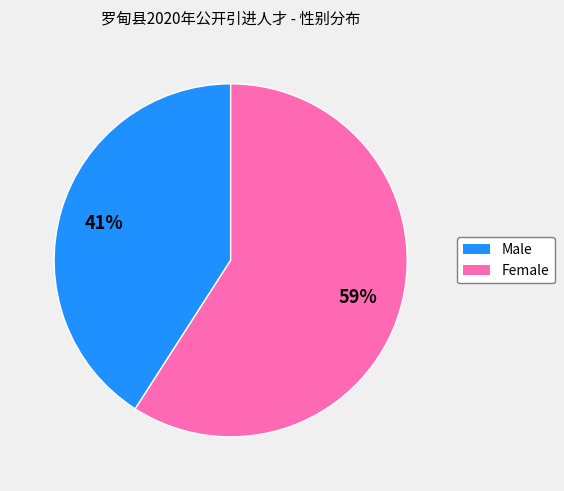

Is there a majority slice in this chart?

Yes